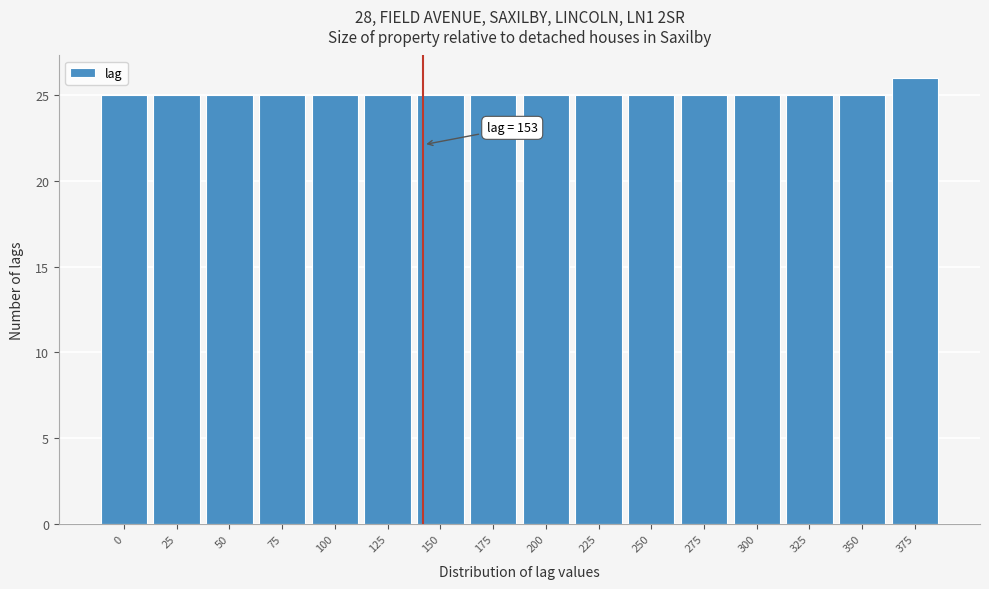

Reading left to right, what are all the values shown in this chart?

25	25	25	25	25	25	25	25	25	25	25	25	25	25	25	26